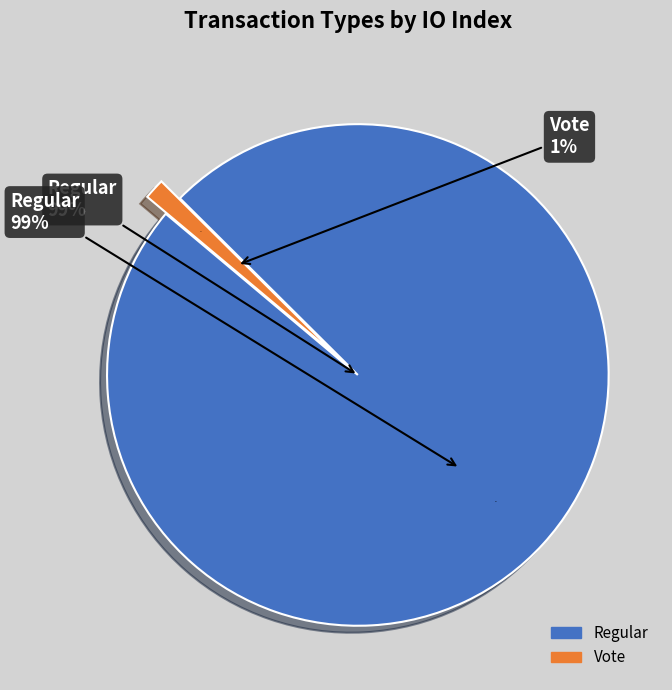

How many segments does this pie chart have?

2